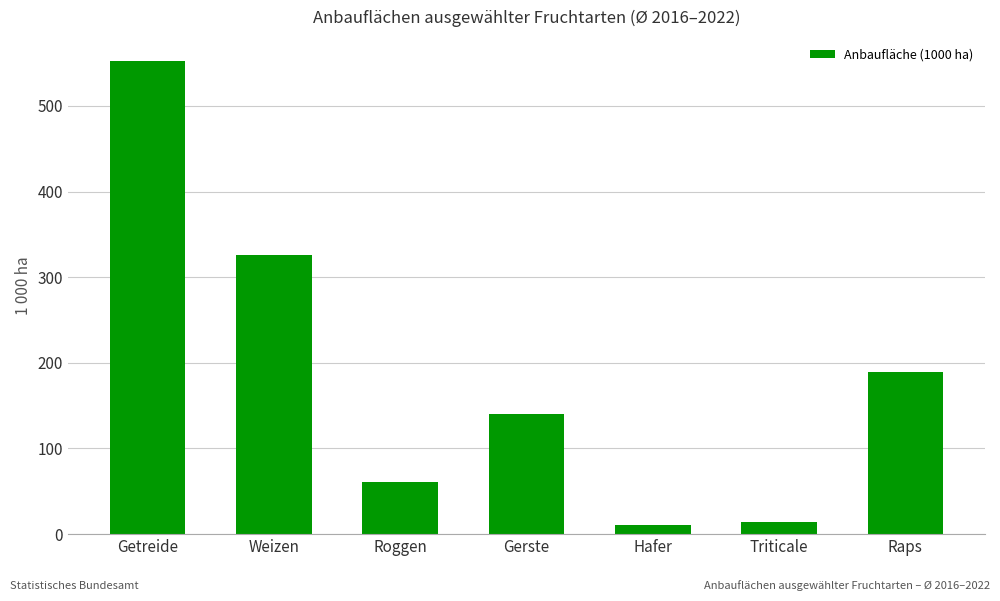

Between Roggen and Raps, which is larger?

Raps